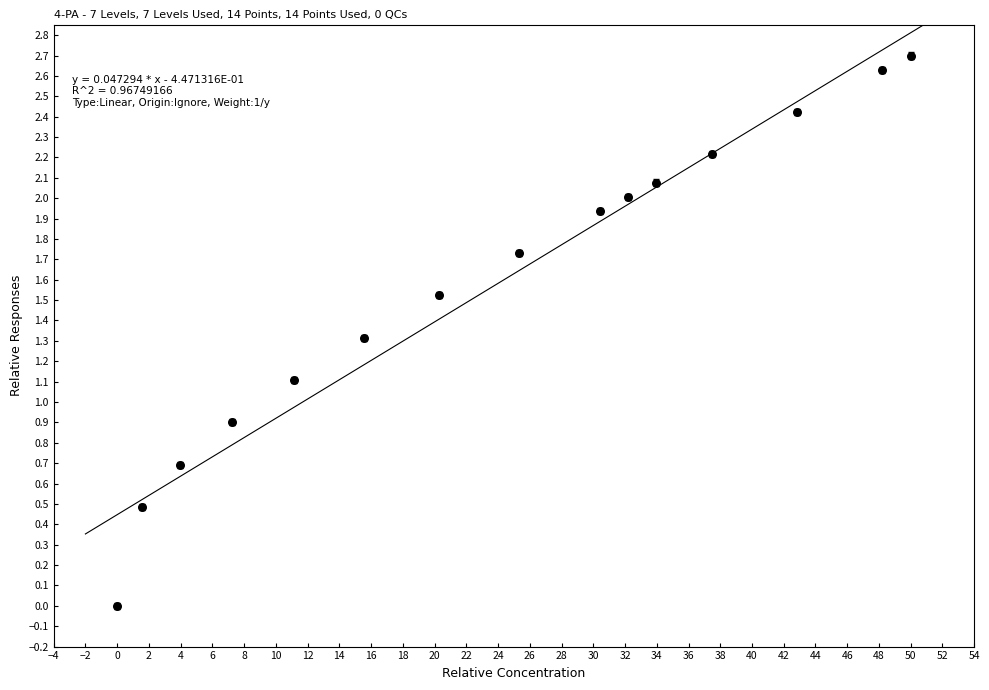

What is the range of X values (max minus min)?

50.0